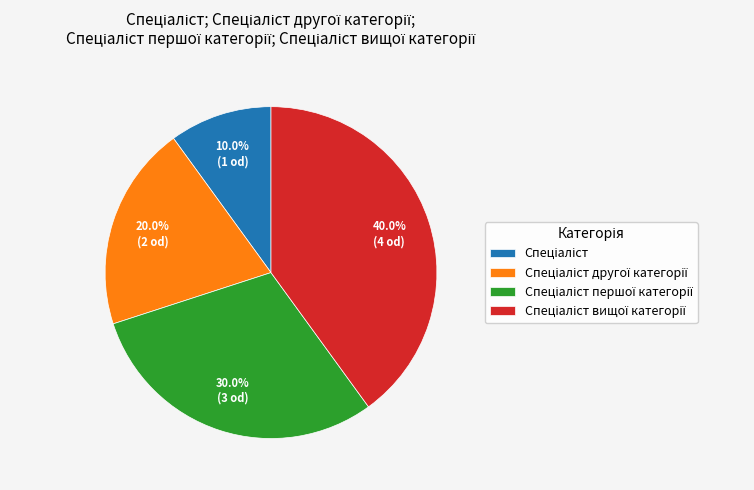

Does any single category account for the majority?

No